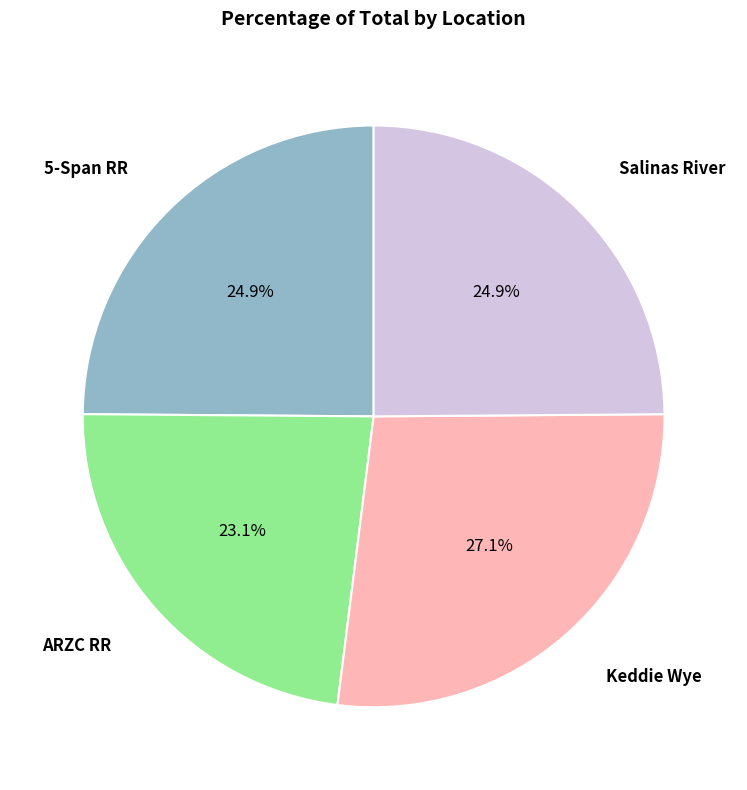

Is there any slice that represents more than half of the pie?

No